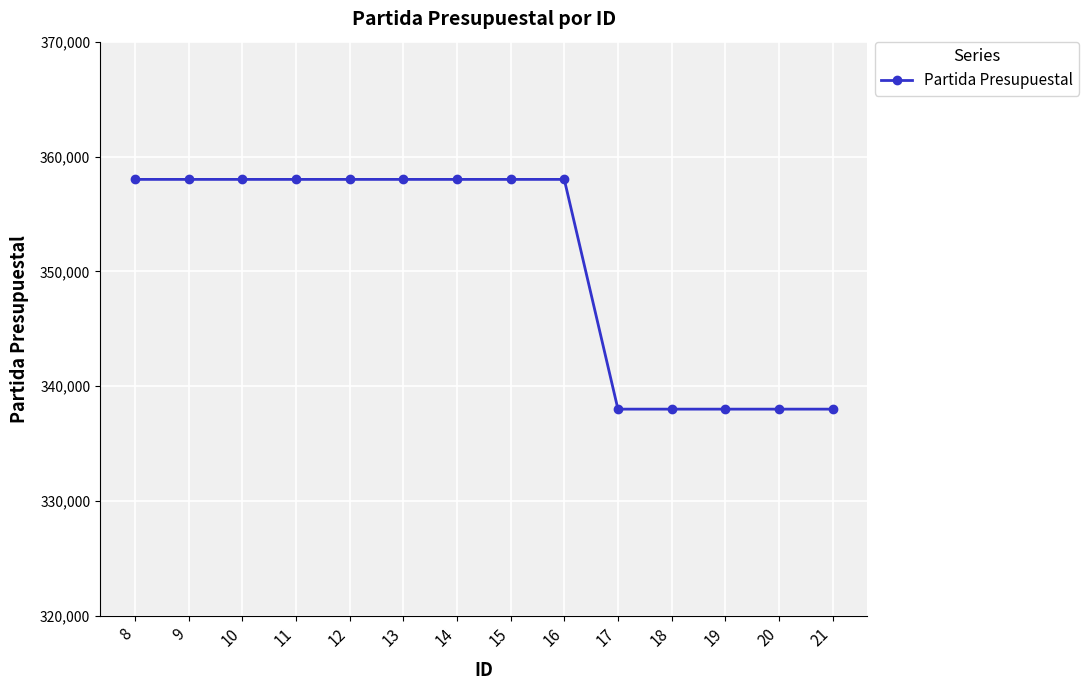

What is the difference between the maximum and second lowest values?

20000